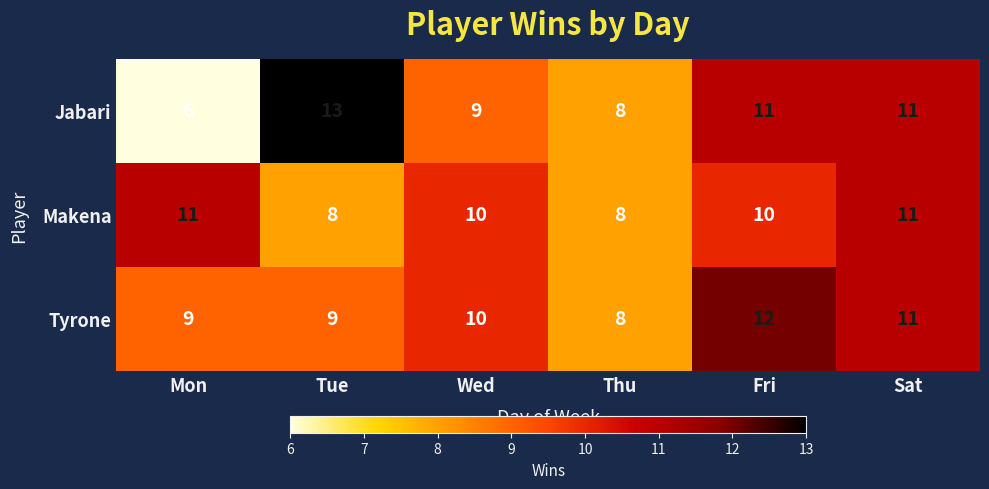

Which series changed the most between Mon and Thu?

Makena